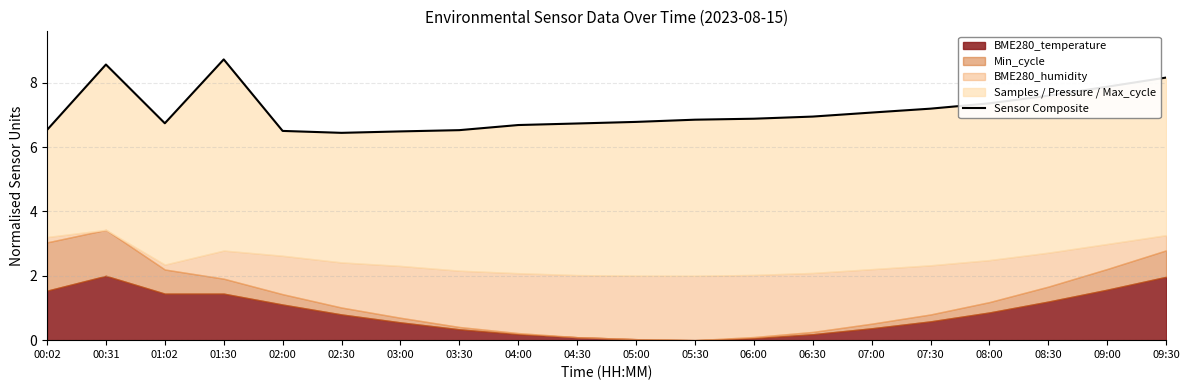

Which category has the lowest value across all series?

02:30